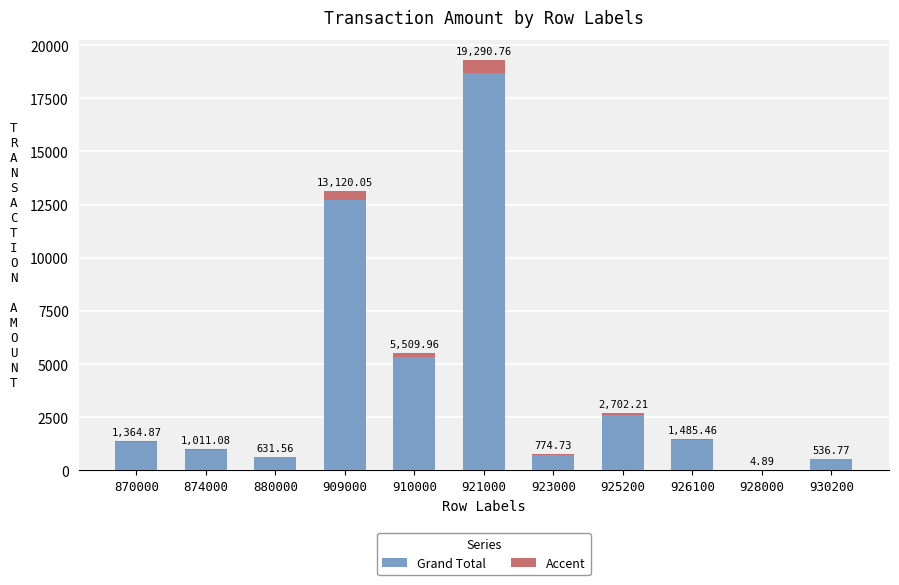

What is the difference between the second highest and second lowest values?

12583.3